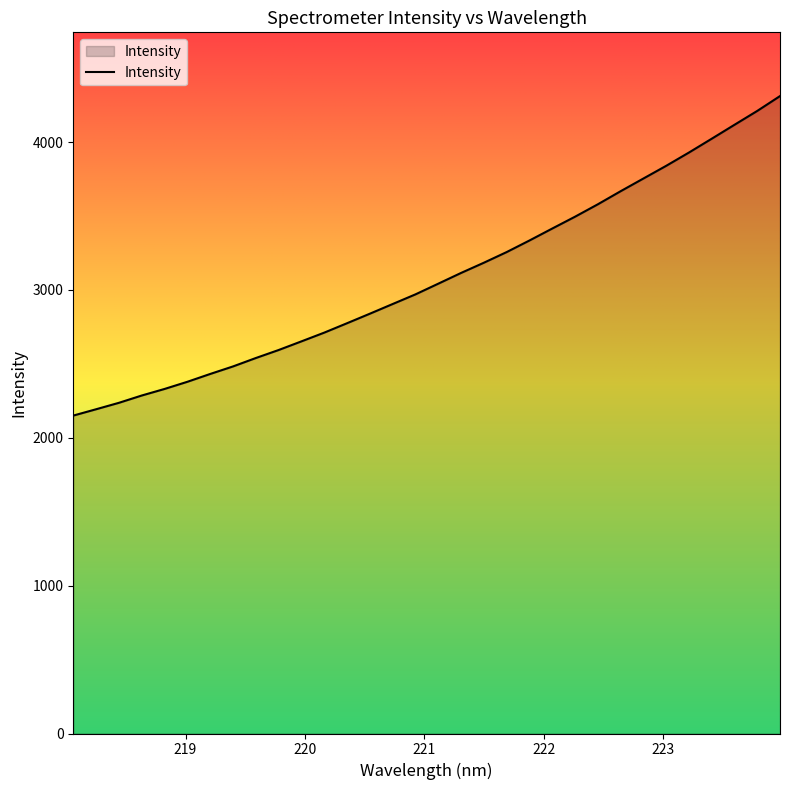

What is the smallest value displayed?

2150.4